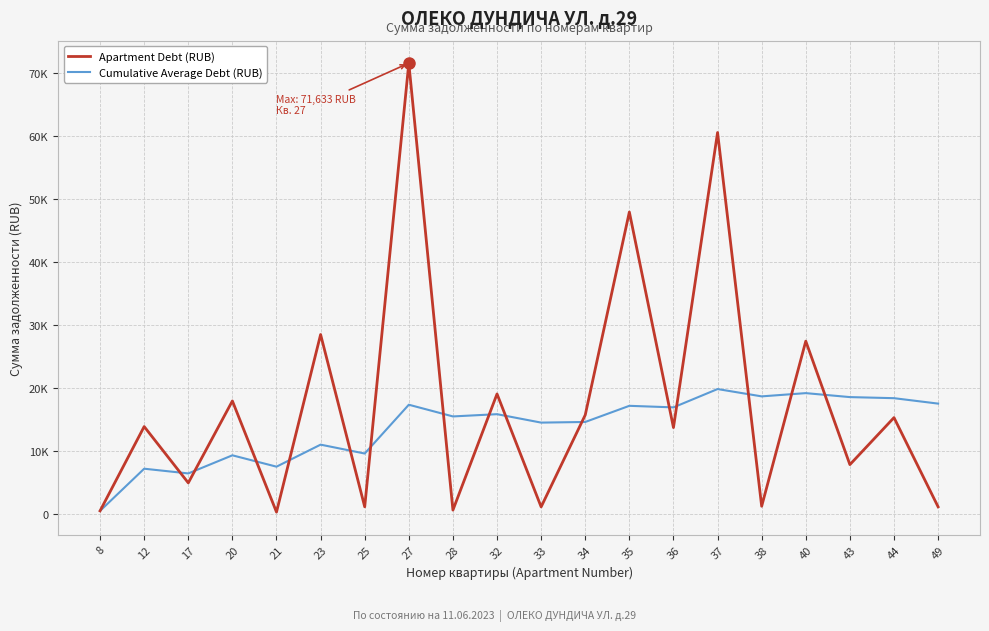

What are all the series names shown in the legend?

Apartment Debt (RUB), Cumulative Average Debt (RUB)